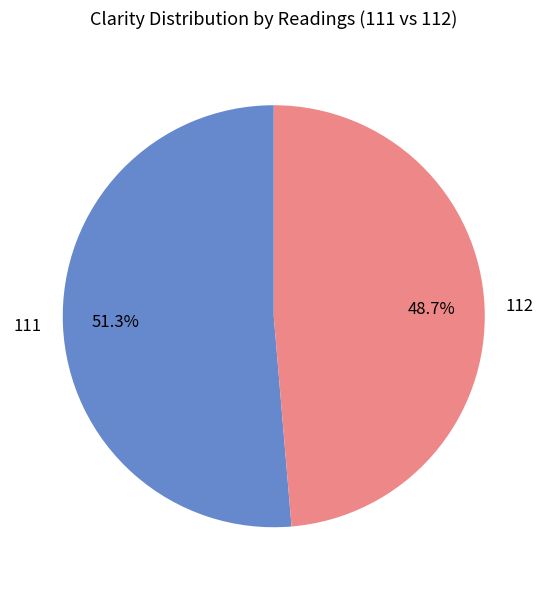

Is there a majority slice in this chart?

Yes